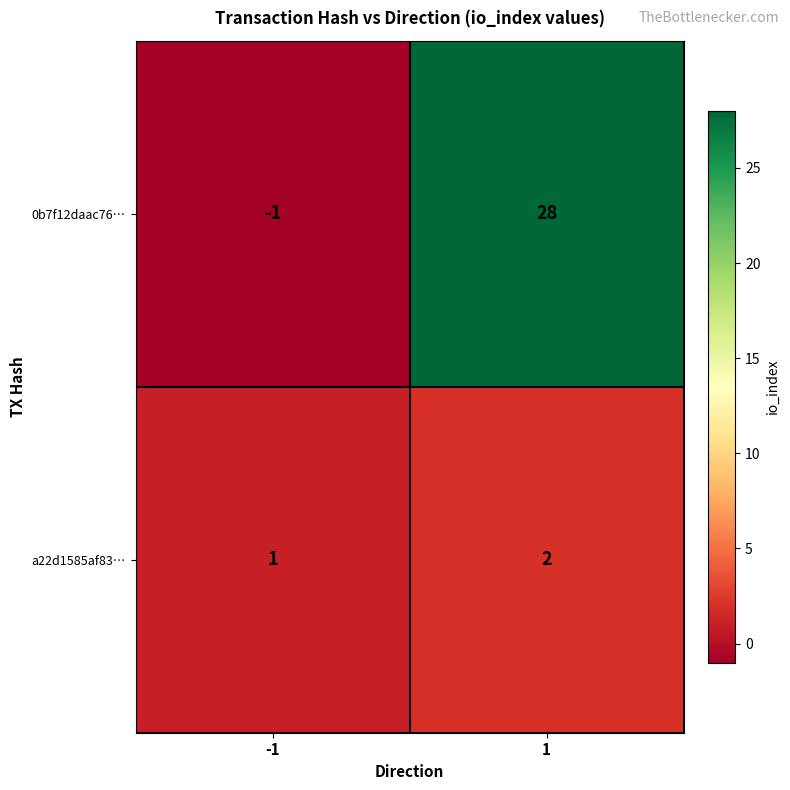

What is the maximum value shown in the chart?

28